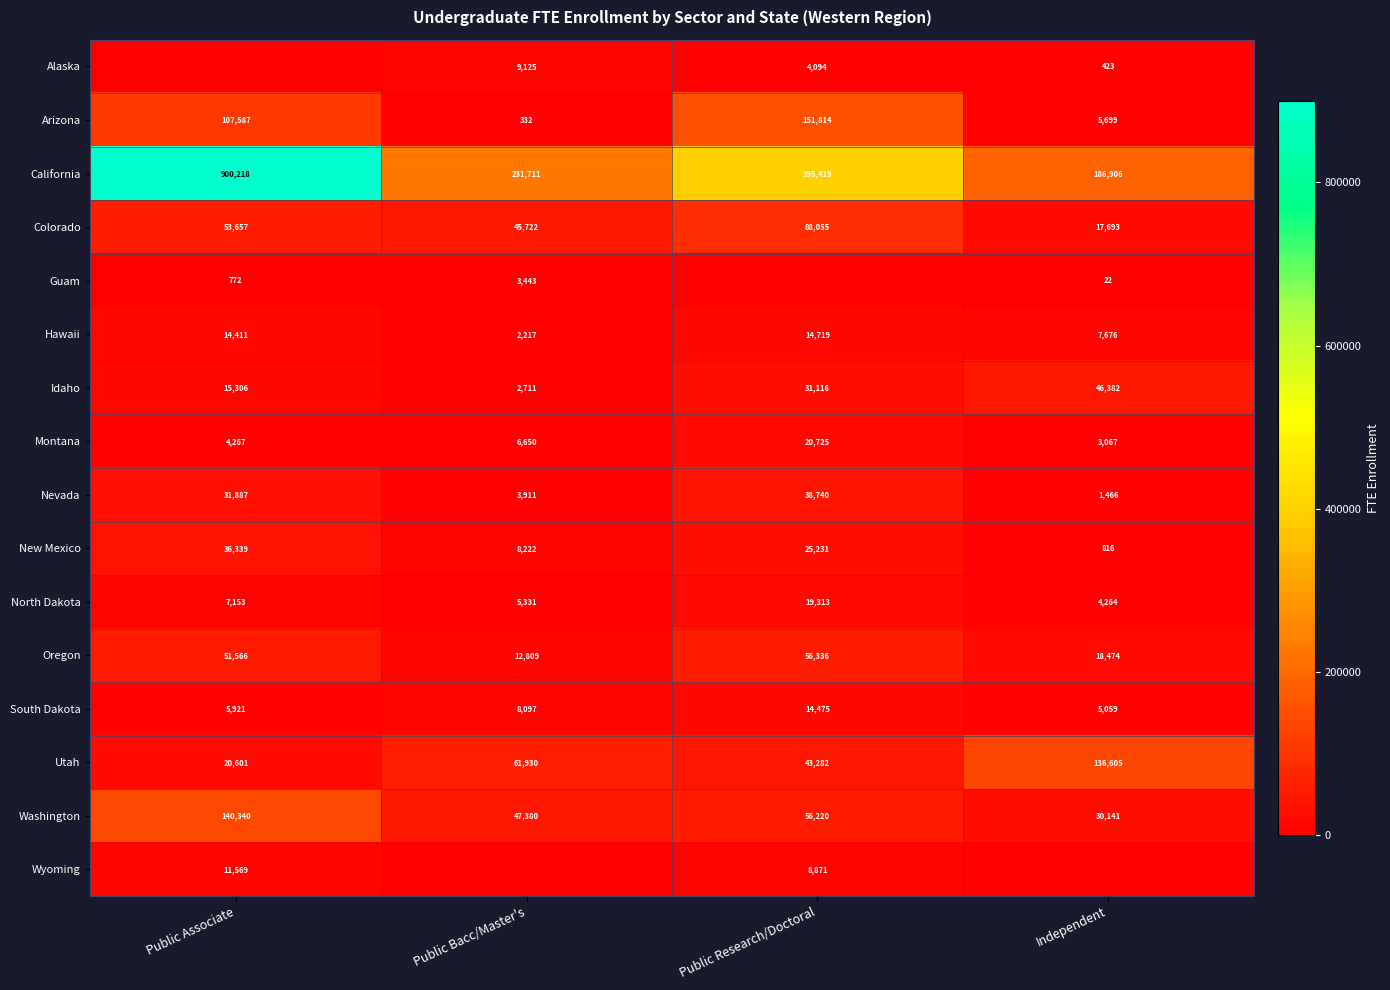

What is the highest value of the California series?

900218